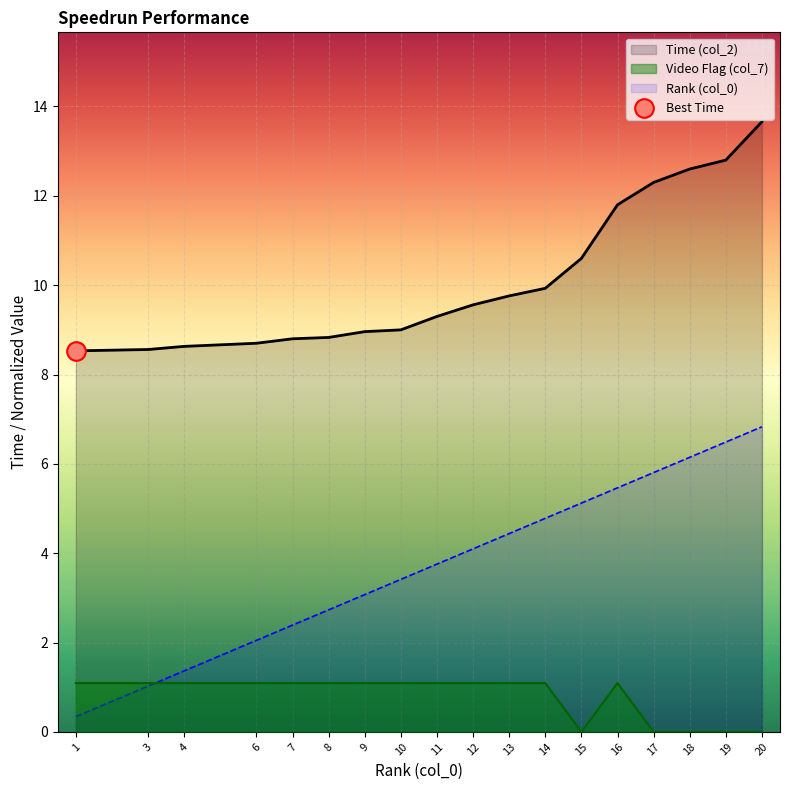

At which category is the sum across all series the highest?

20